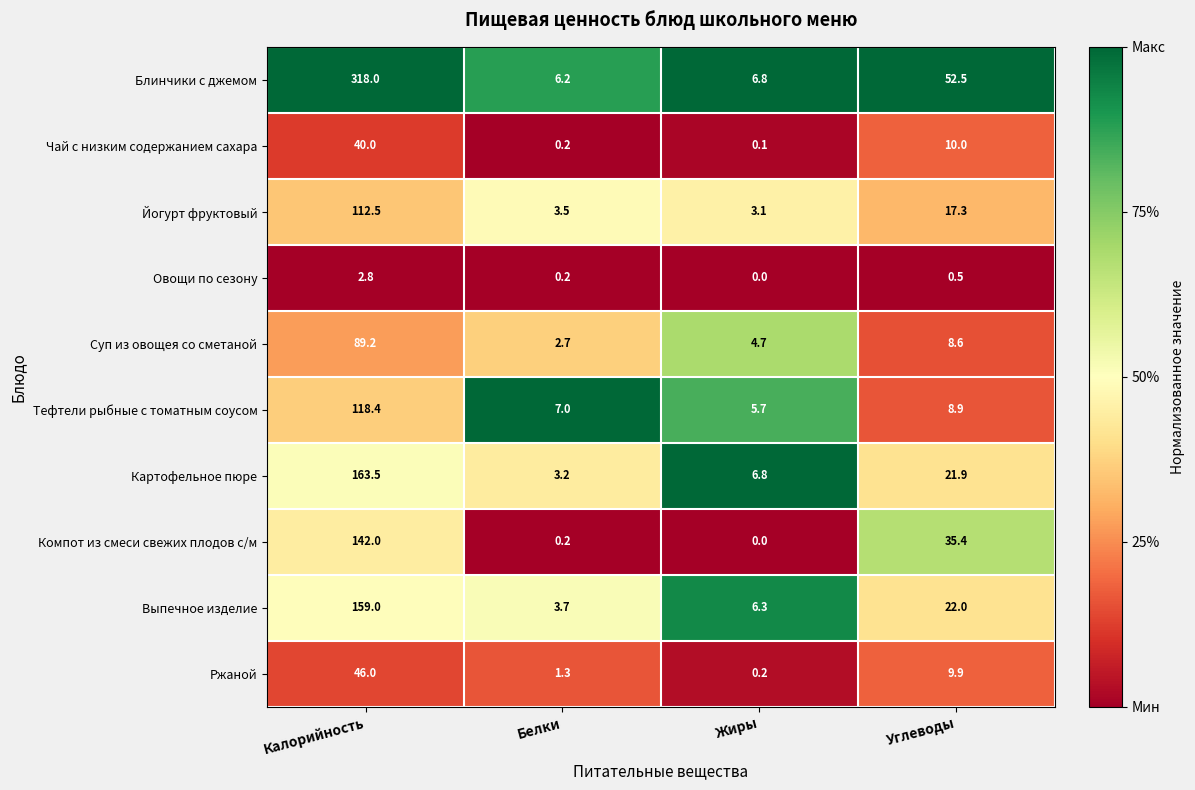

Which category has the highest value in the Ржаной series?

Калорийность